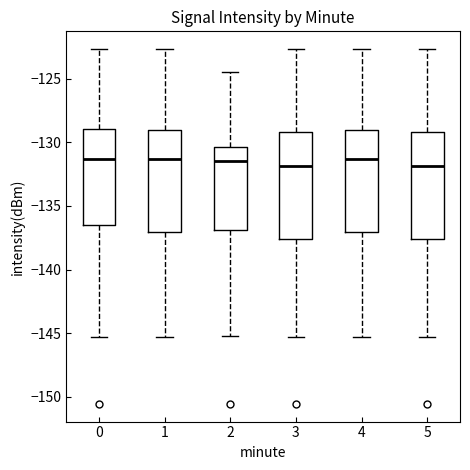

Where is the upper edge of the box at x = 4 on the y-axis? The values are not printed on the chart, so give them approximately, as read against the axis.

-129.0